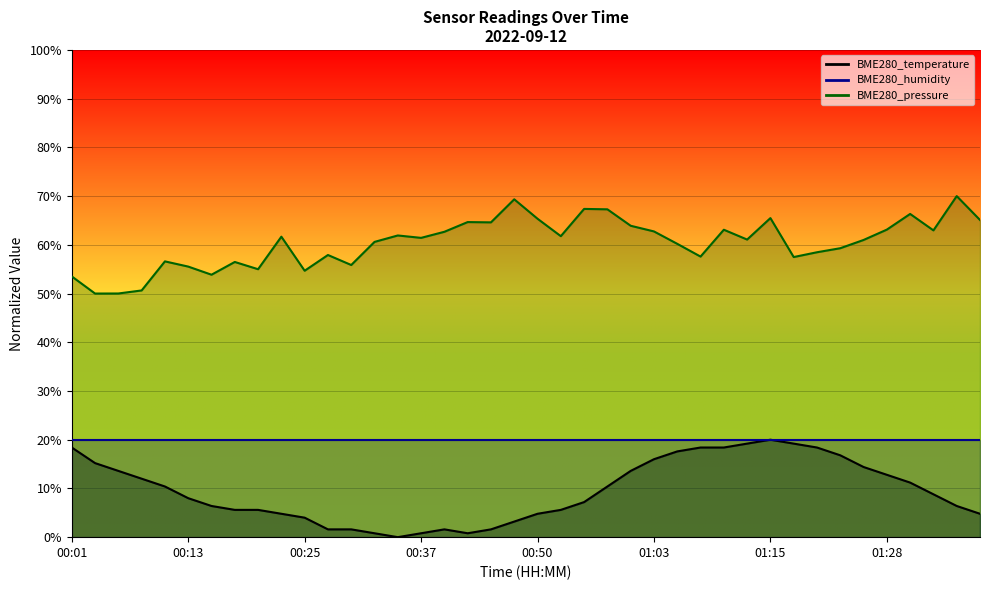

Which series has the widest spread of values?

BME280_pressure